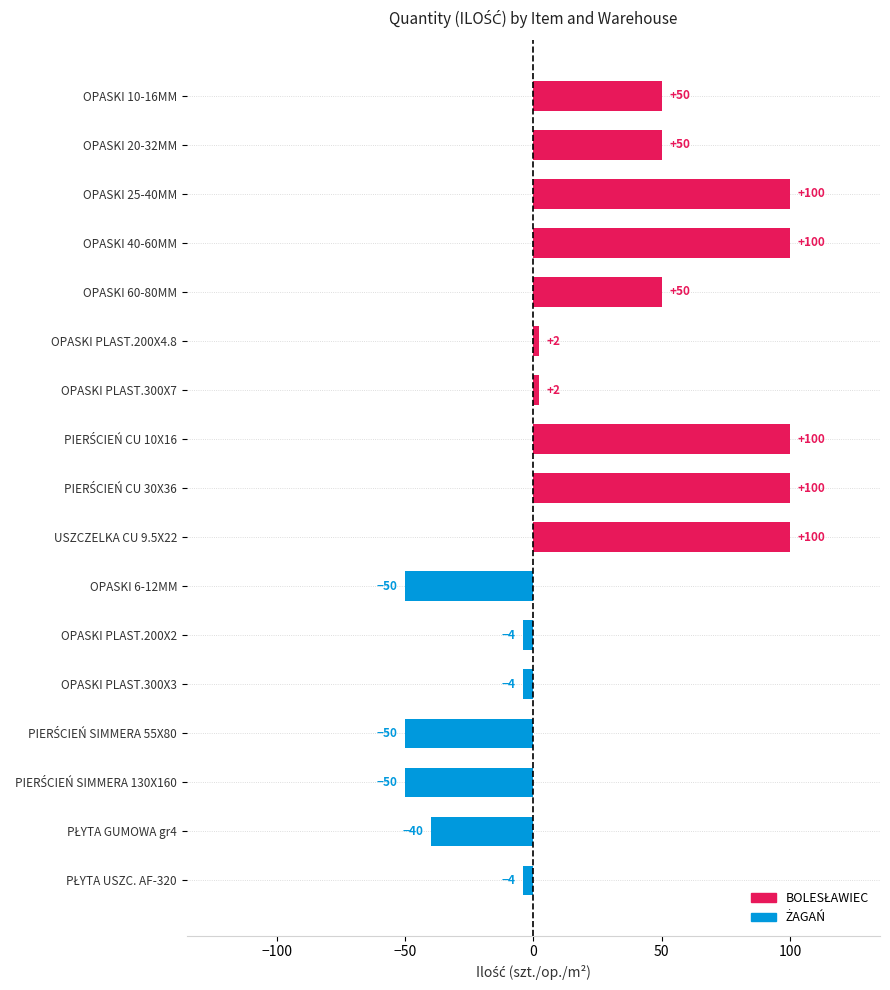

What is the maximum value shown in the chart?

100